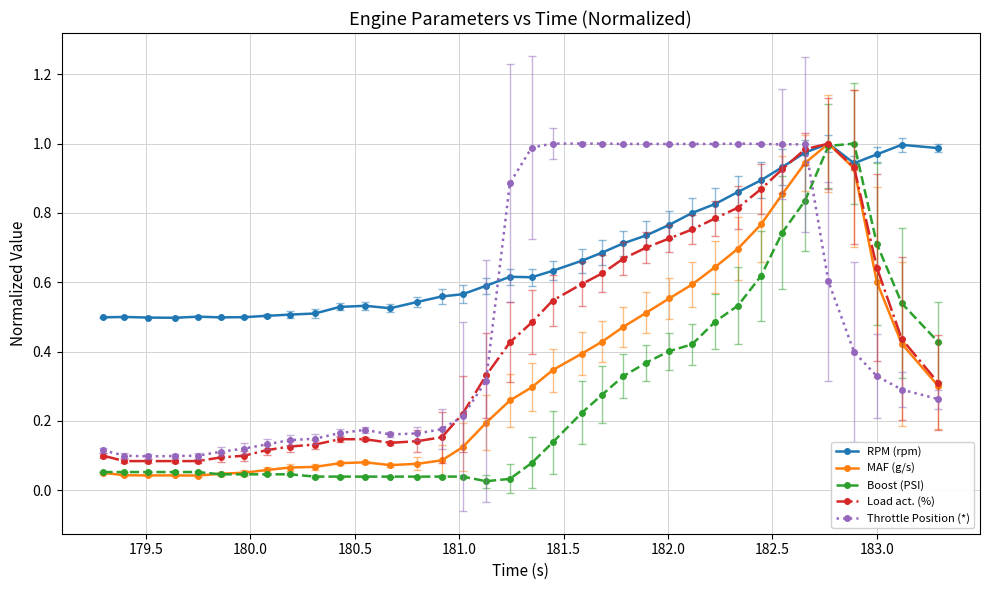

Which series has the largest total across all categories?

RPM (rpm)